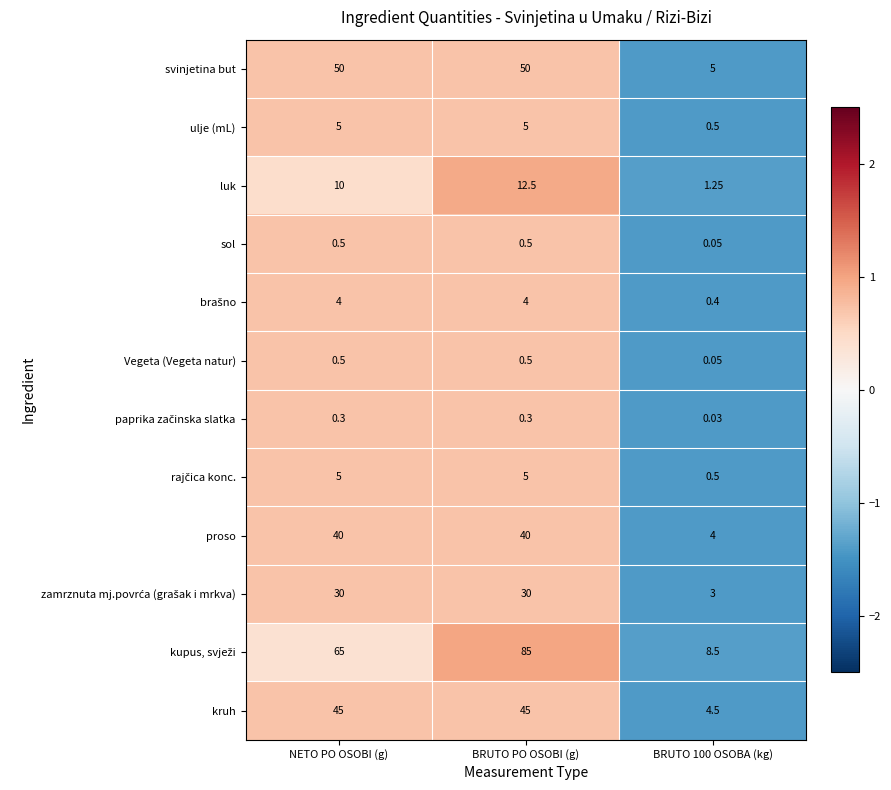

Is the value of proso at NETO PO OSOBI (g) greater than the value of ulje (mL) at NETO PO OSOBI (g)?

Yes